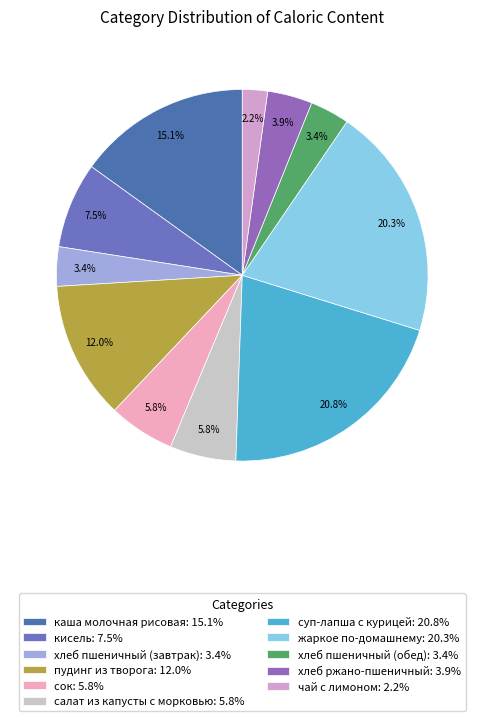

The хлеб пшеничный (обед) slice represents 3% of the pie. True or false?

True